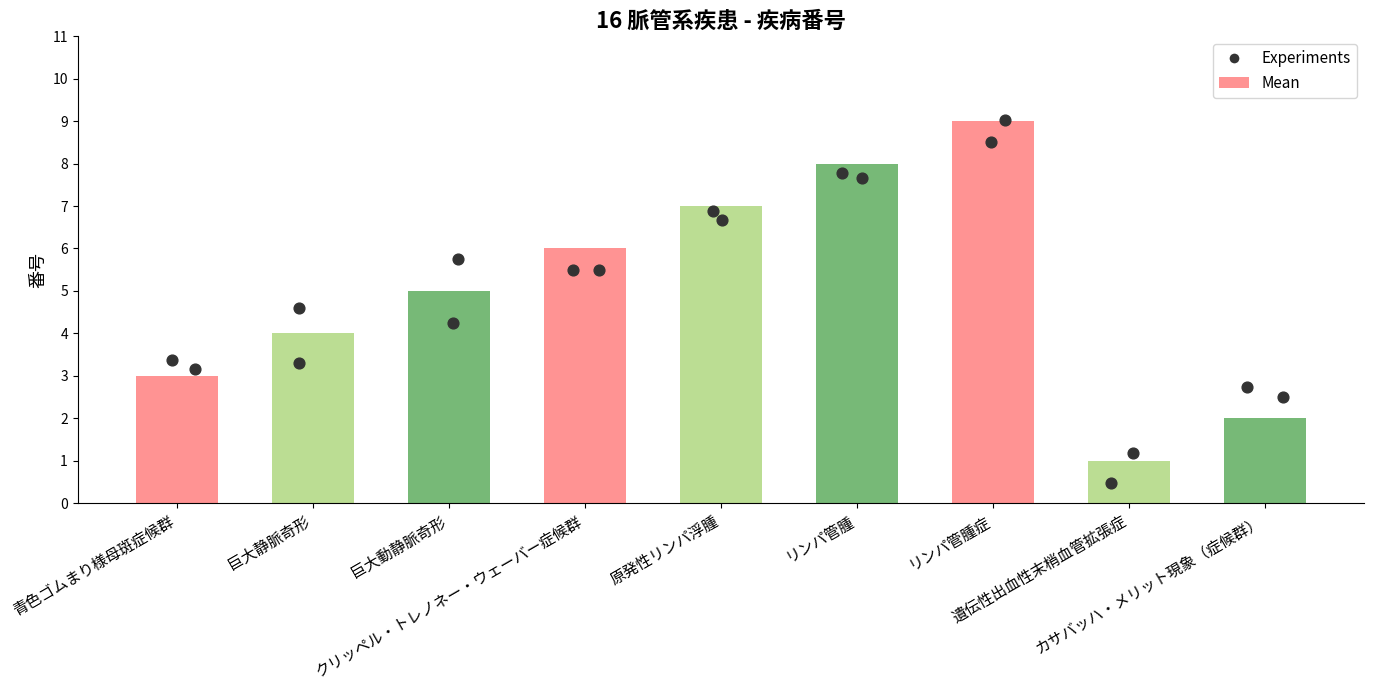

What is the change in value from 巨大動静脈奇形 to リンパ管腫症?

+4